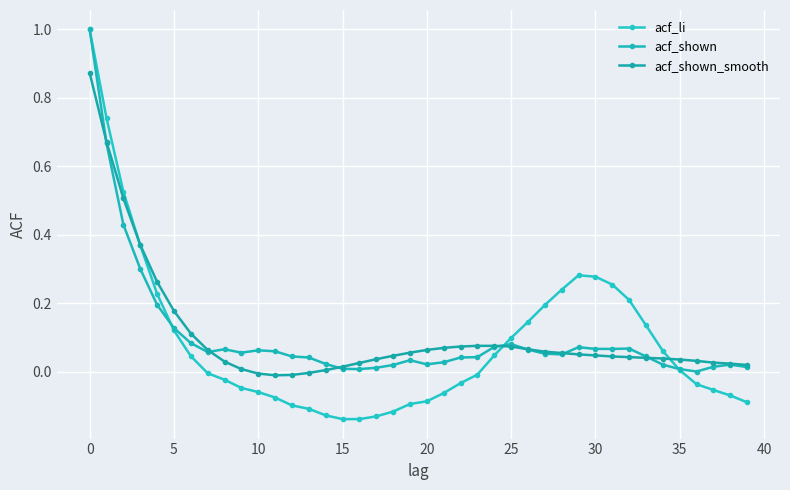

How many lines are shown in the chart?

3